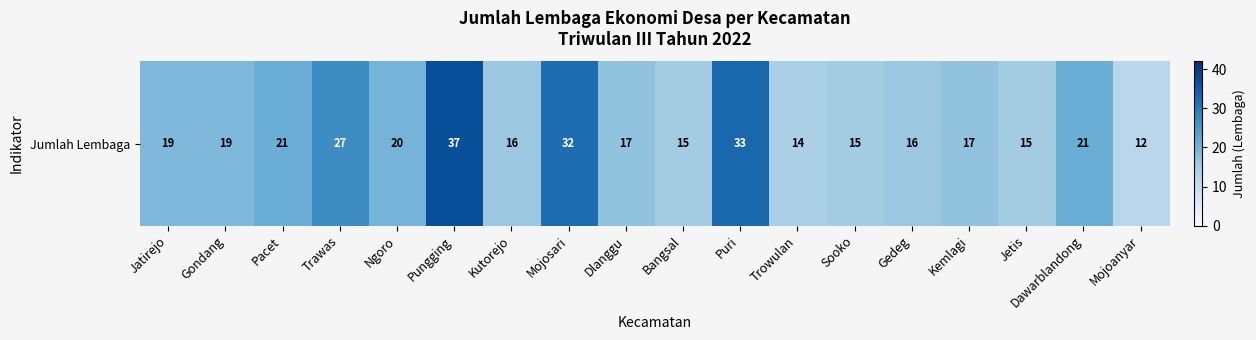

What is the change in value from Mojosari to Trowulan?

-18